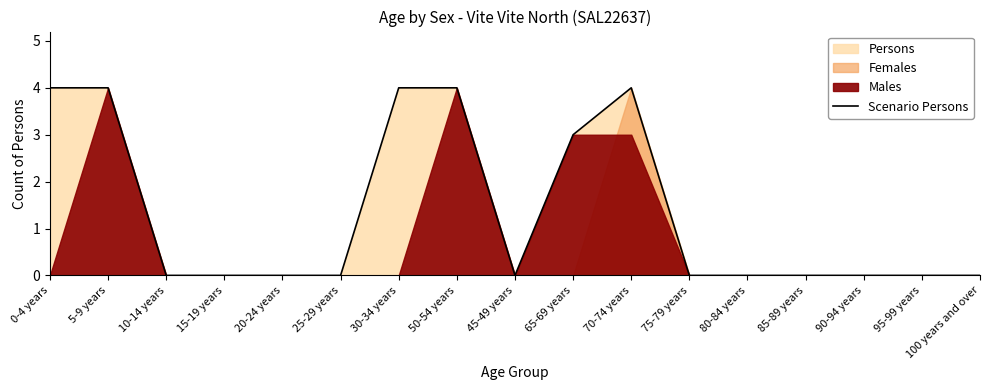

Count the values in the range 0 to 4.

17